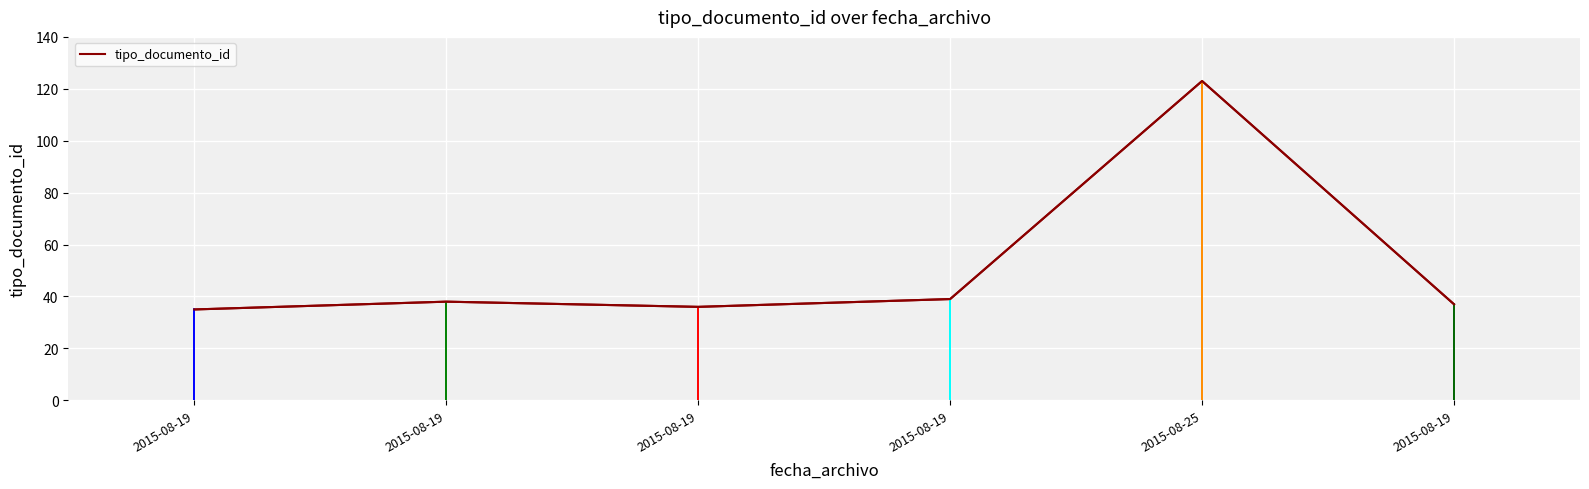

What is the greatest value displayed?

123